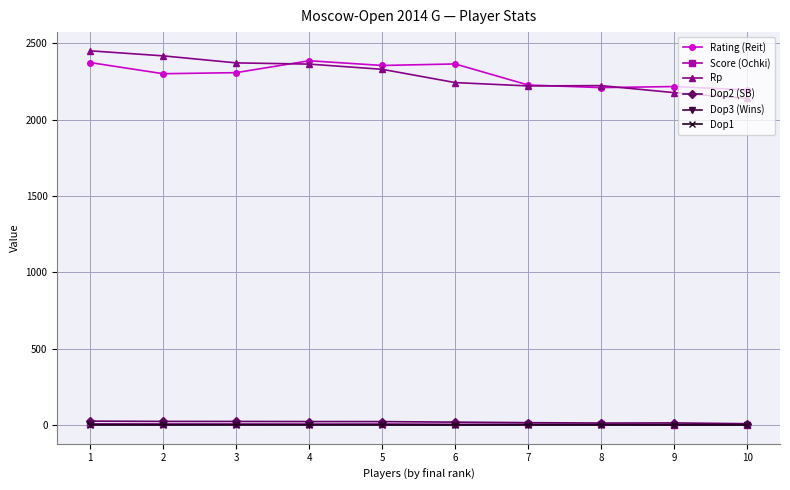

Which series has the largest range (max minus min)?

Rp